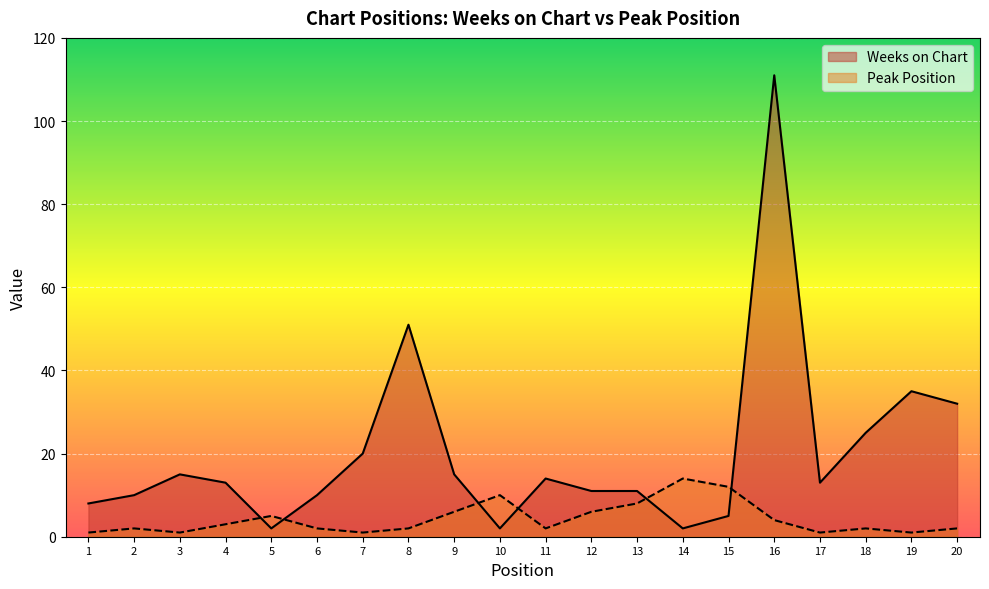

How many series are shown in this chart?

2